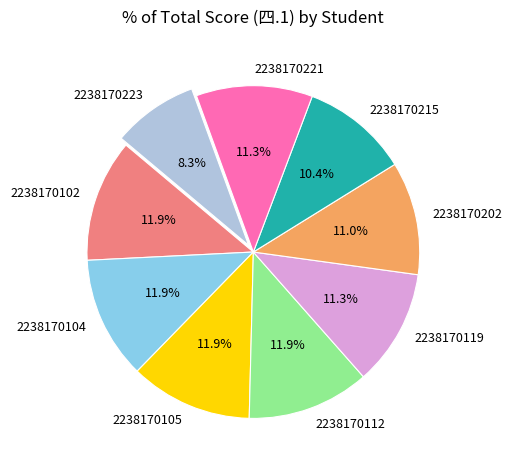

Is 2238170105 the majority of the pie?

No